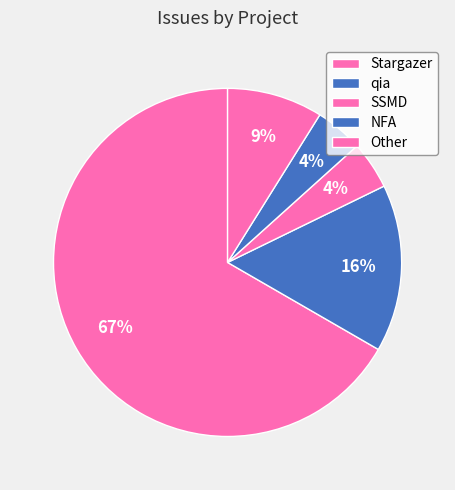

How many segments does this pie chart have?

5